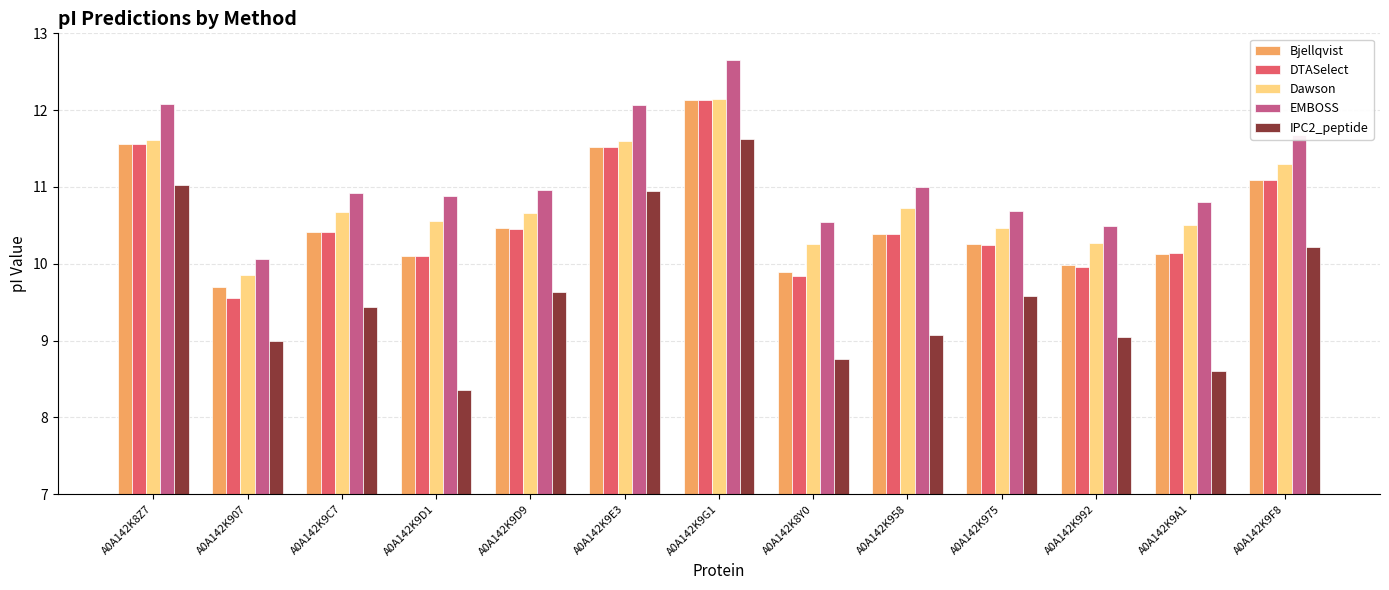

Is it true that Dawson equals 10.6 at A0A142K9D1?

True